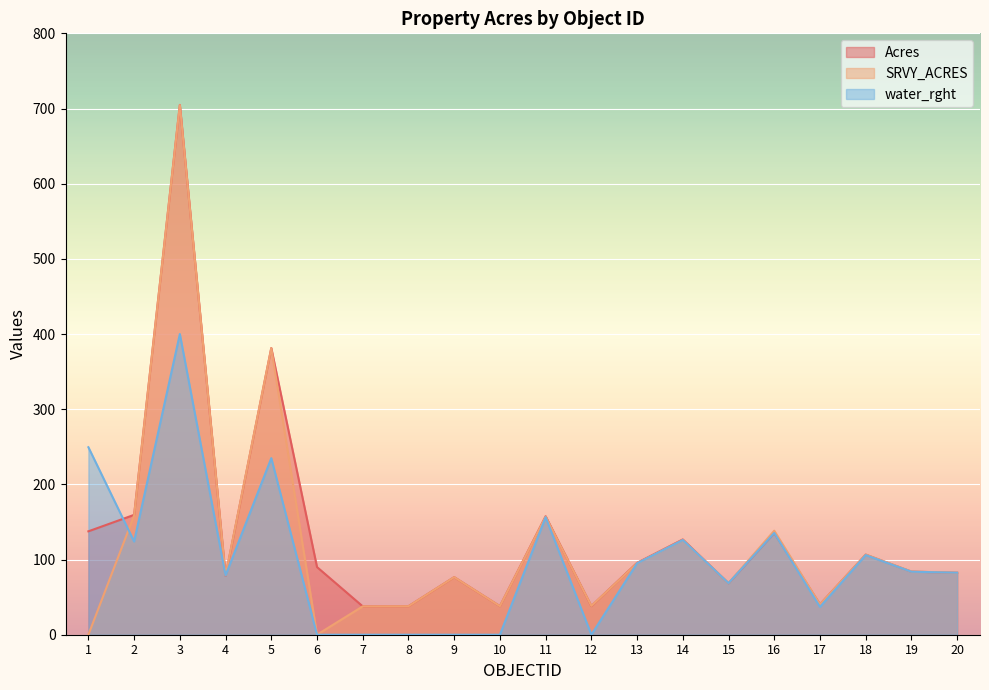

At which label is water_rght closest to 200?

5